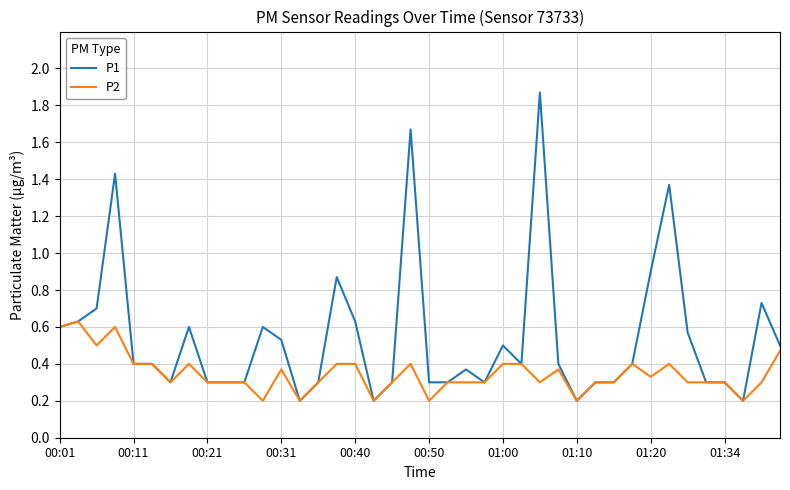

Which series has the largest total across all categories?

P1